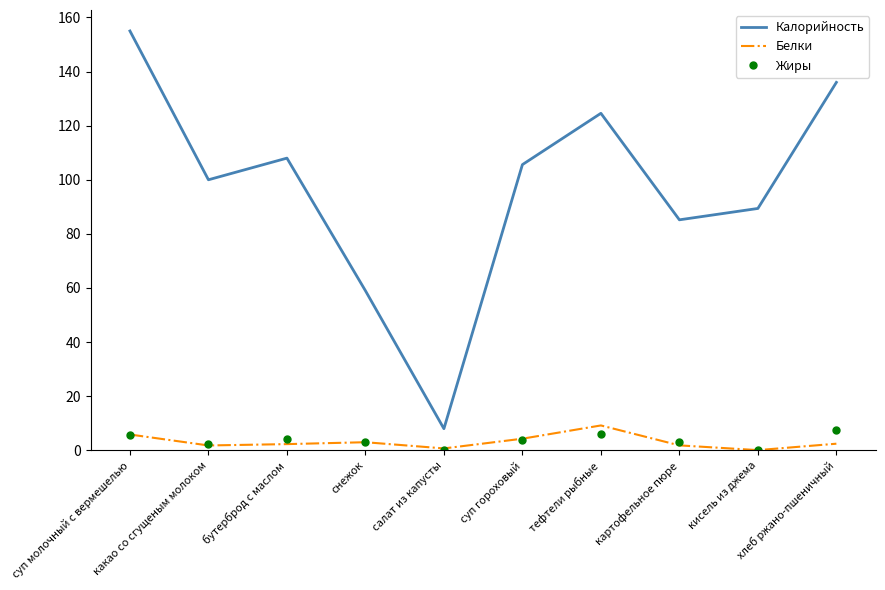

What position from the left is снежок?

4